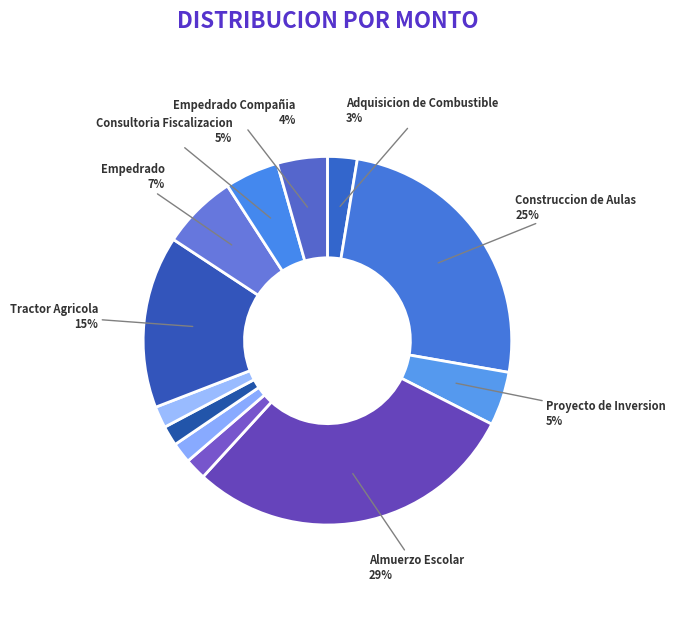

How many segments does this pie chart have?

12